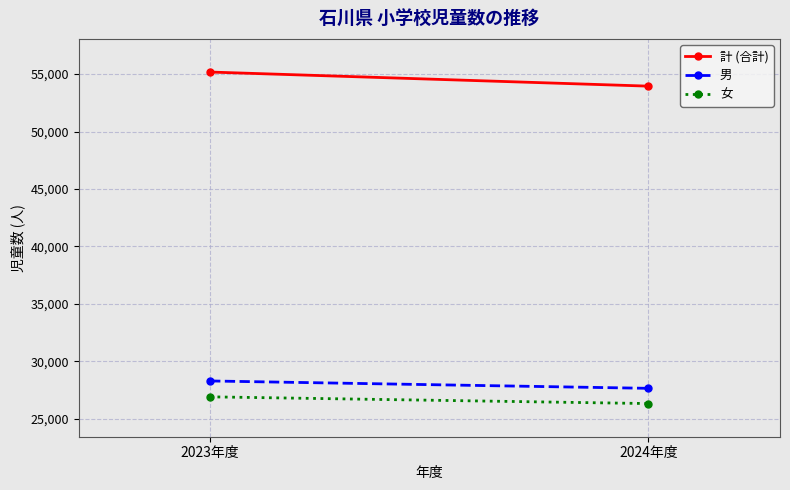

Rank the series by their maximum value, from lowest to highest.

女, 男, 計 (合計)